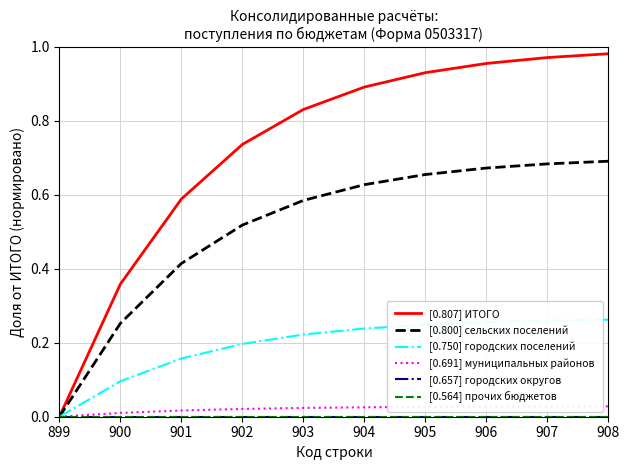

At which label does [0.564] прочих бюджетов reach its peak?

899